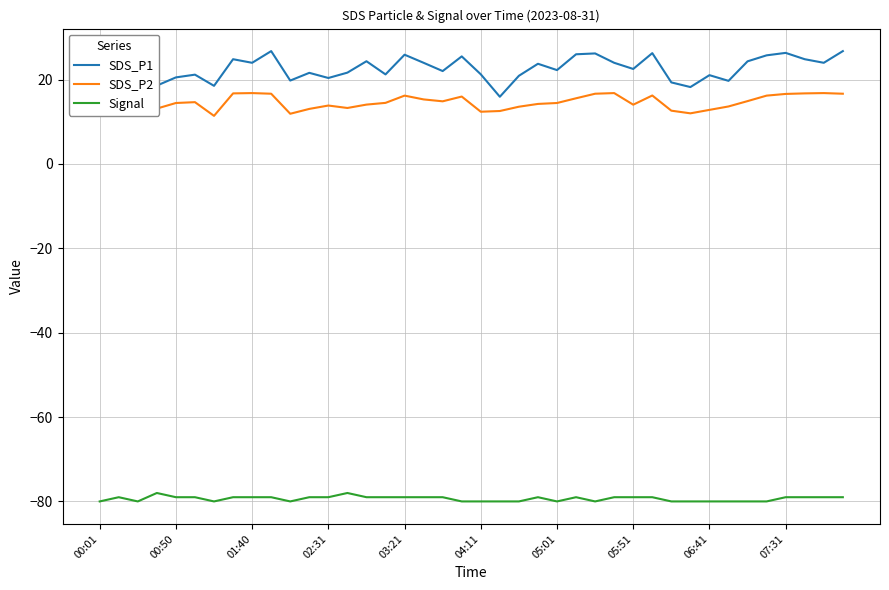

What is the average value of the SDS_P1 series?

22.4